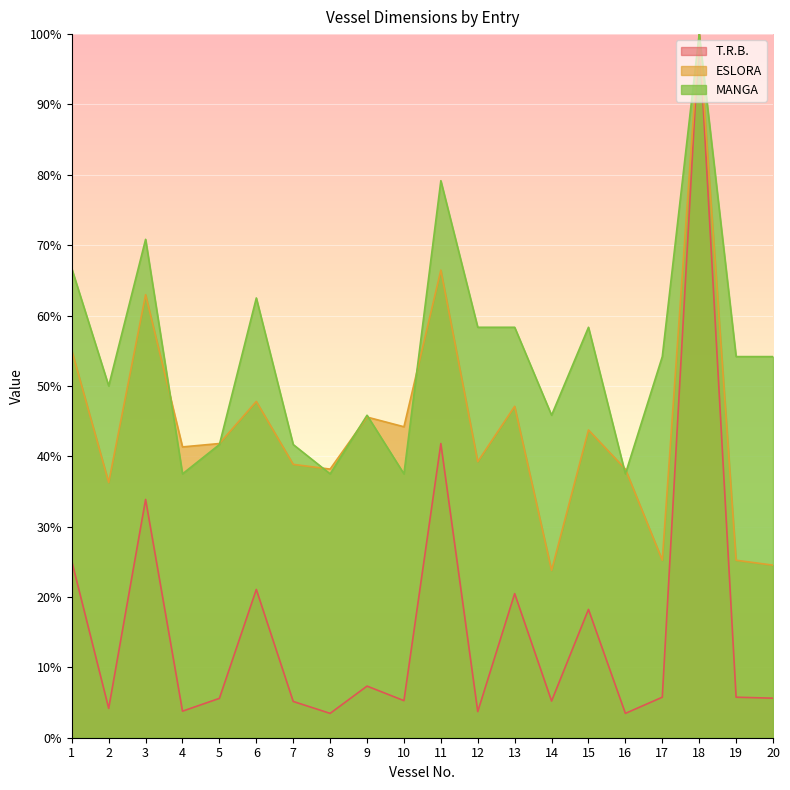

Where is the first local maximum for T.R.B.?

3